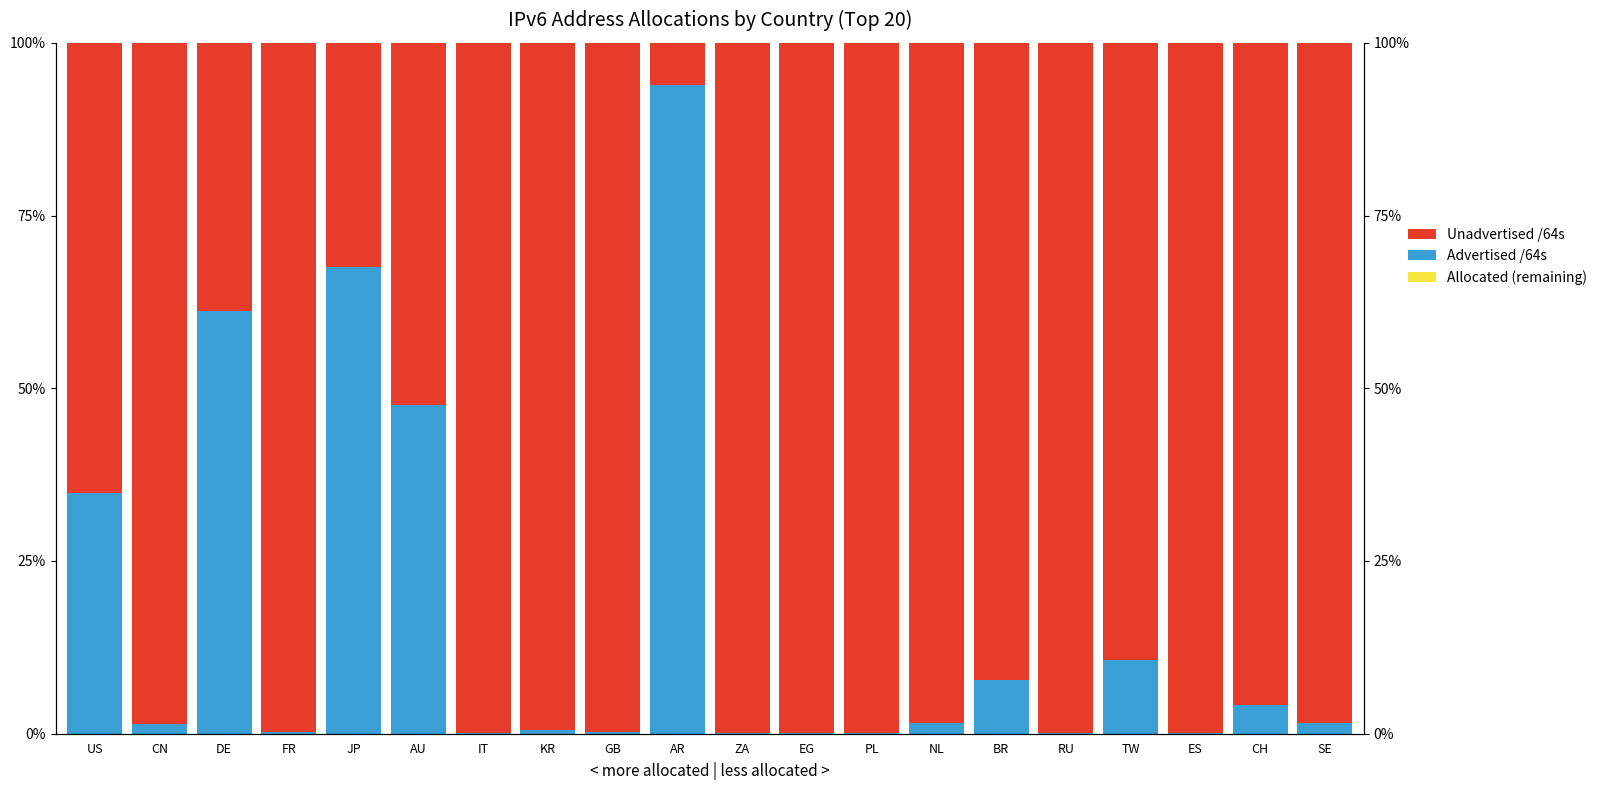

List the series in order of their peak value, lowest first.

Allocated (remaining), Advertised /64s, Unadvertised /64s